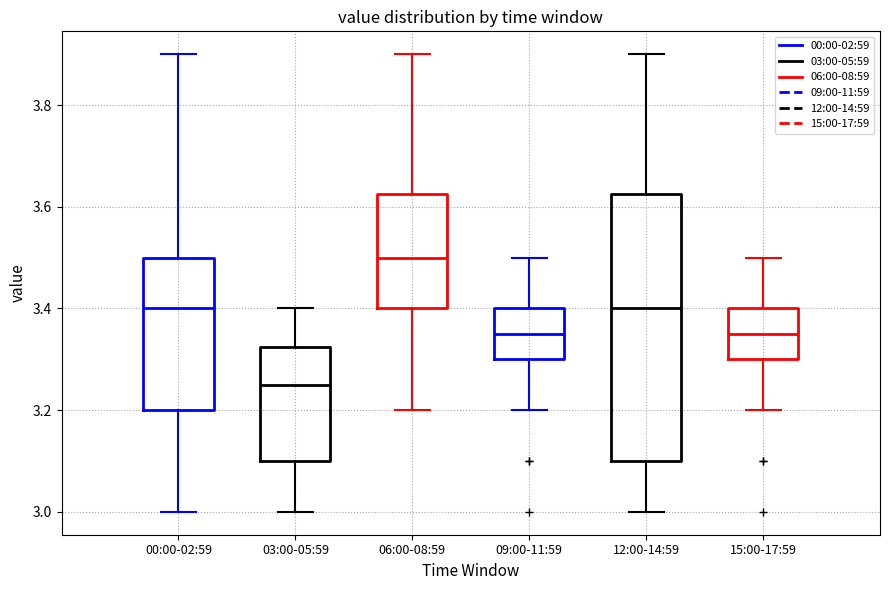

Reading left to right, transcribe this box plot: for each box, give where its median line is, the range the box spans, and where its two whiskers end, as read against the y-axis. The values are not printed on the chart, so give them approximately, as read against the axis.

00:00-02:59: median 3.40, box 3.20 to 3.50, whiskers 3.00 to 3.90
03:00-05:59: median 3.26, box 3.10 to 3.32, whiskers 3.00 to 3.40
06:00-08:59: median 3.50, box 3.40 to 3.62, whiskers 3.20 to 3.90
09:00-11:59: median 3.36, box 3.30 to 3.40, whiskers 3.20 to 3.50
12:00-14:59: median 3.40, box 3.10 to 3.62, whiskers 3.00 to 3.90
15:00-17:59: median 3.36, box 3.30 to 3.40, whiskers 3.20 to 3.50